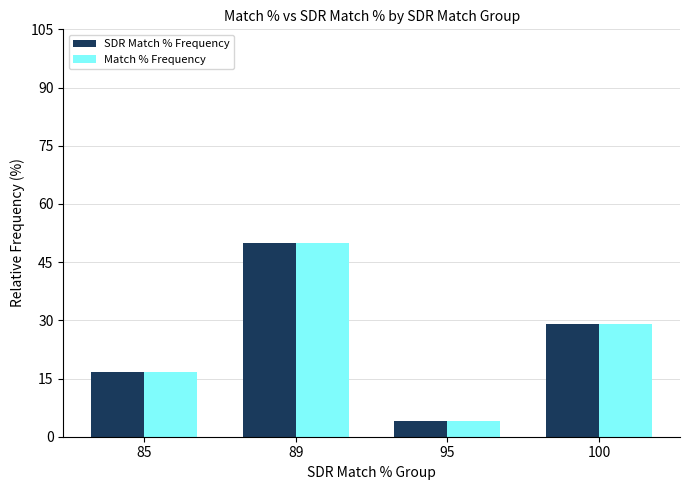

Are the bars horizontal?

No